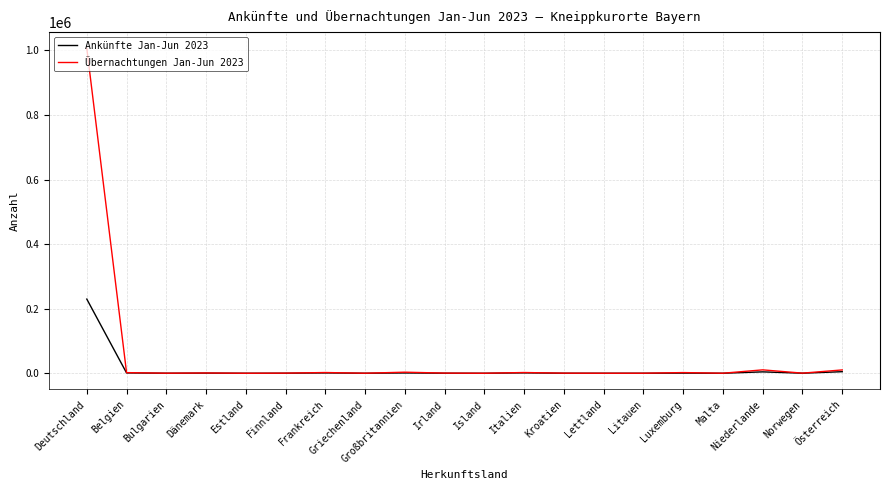

In Ankünfte Jan-Jun 2023, how many points are lower than both neighbors (excluding endpoints)?

7